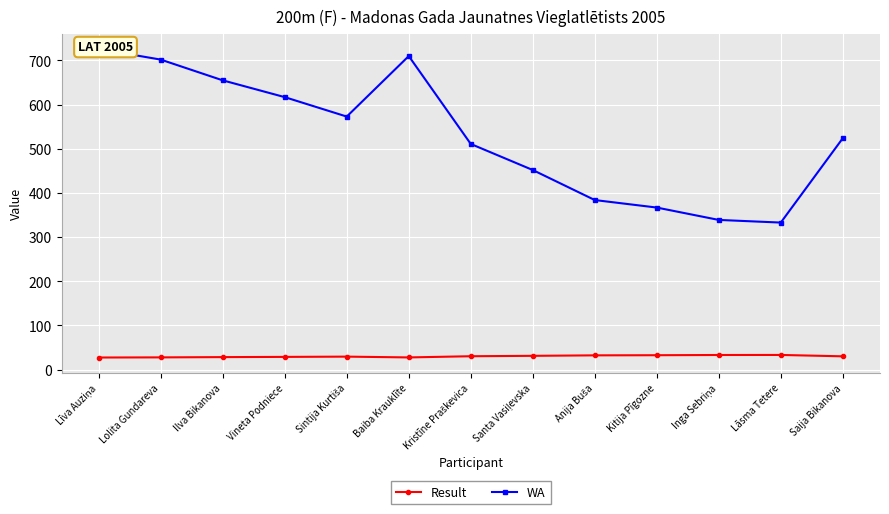

What is the sum of the Result values at Līva Auziņa and Vineta Podniece?

56.4